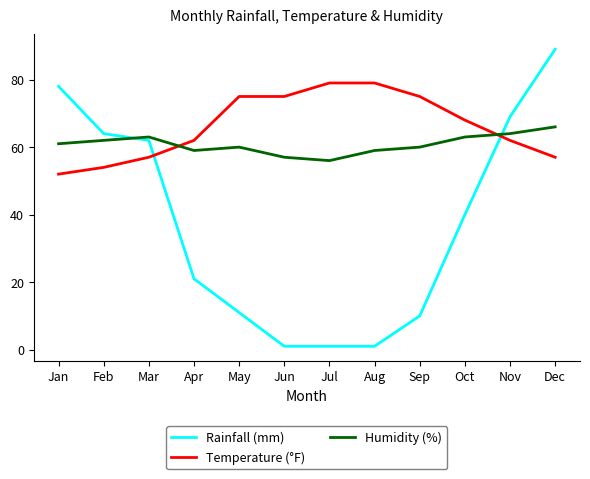

Reading left to right, transcribe all the data shown in this chart.

Rainfall (mm): 78	64	62	21	11	1	1	1	10	40	69	89
Temperature (°F): 52	54	57	62	75	75	79	79	75	68	62	57
Humidity (%): 61	62	63	59	60	57	56	59	60	63	64	66